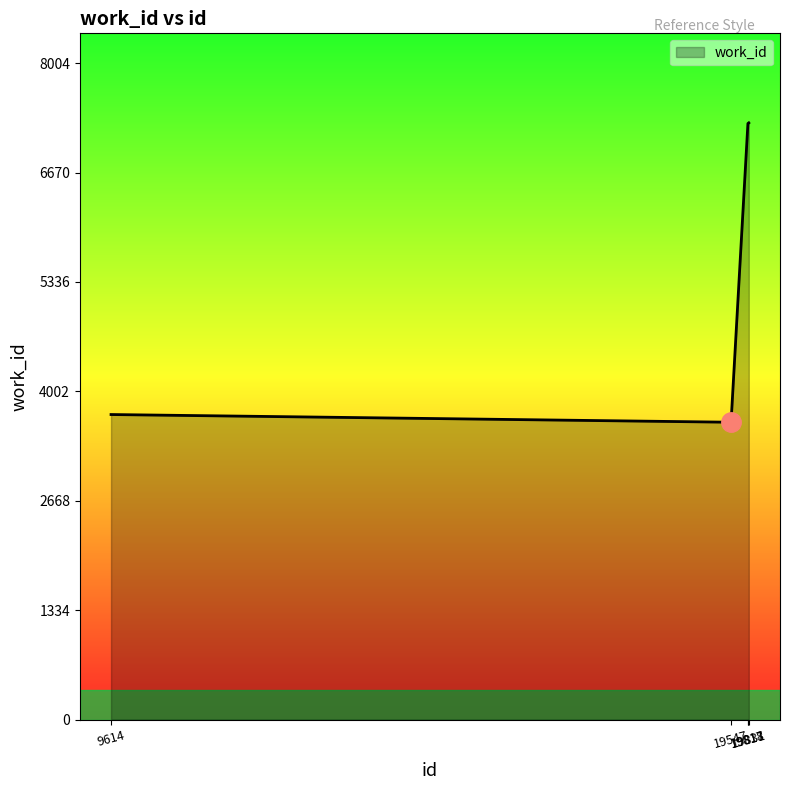

What is the maximum value shown in the chart?

7277